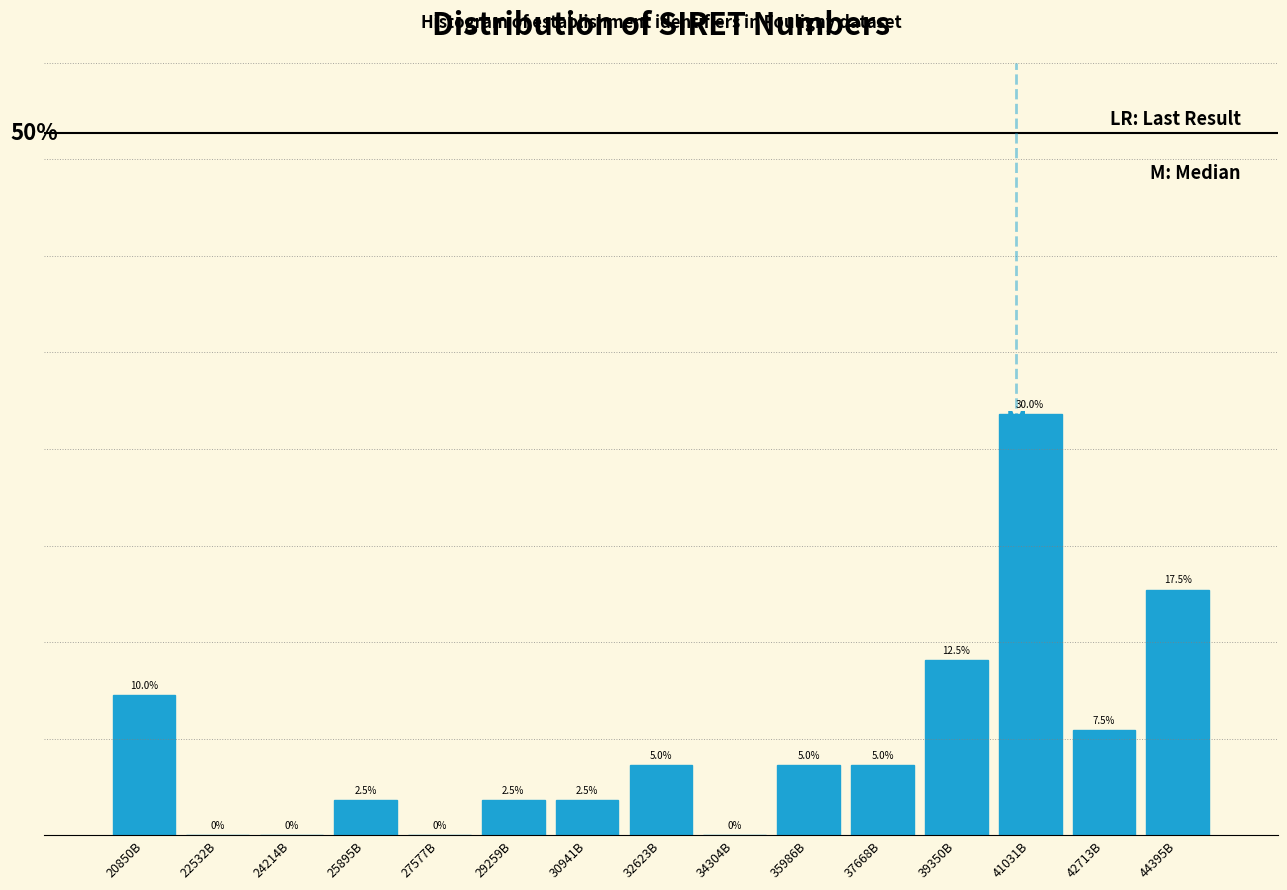

Where does the data first go above 5?

20850B